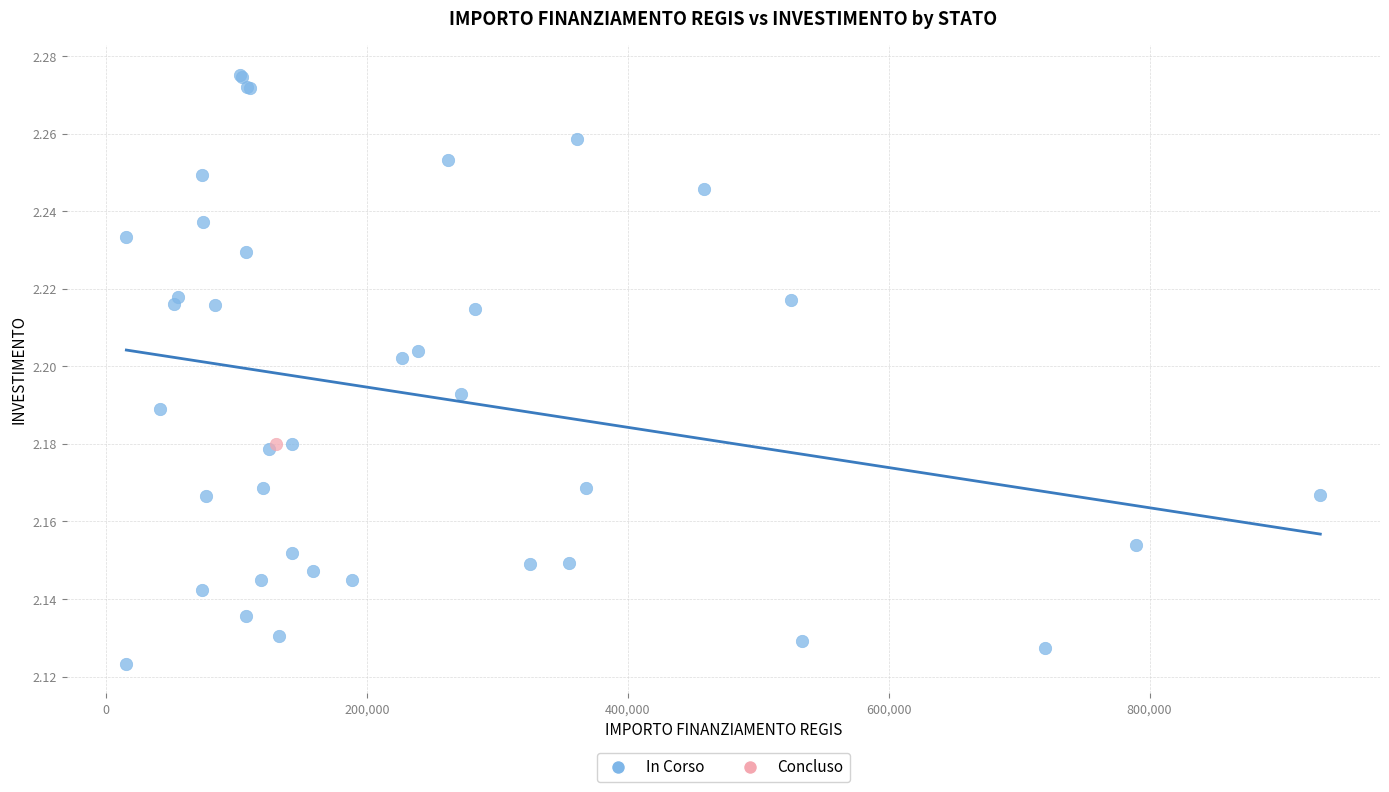

What are all the series names shown in the legend?

In Corso, Concluso